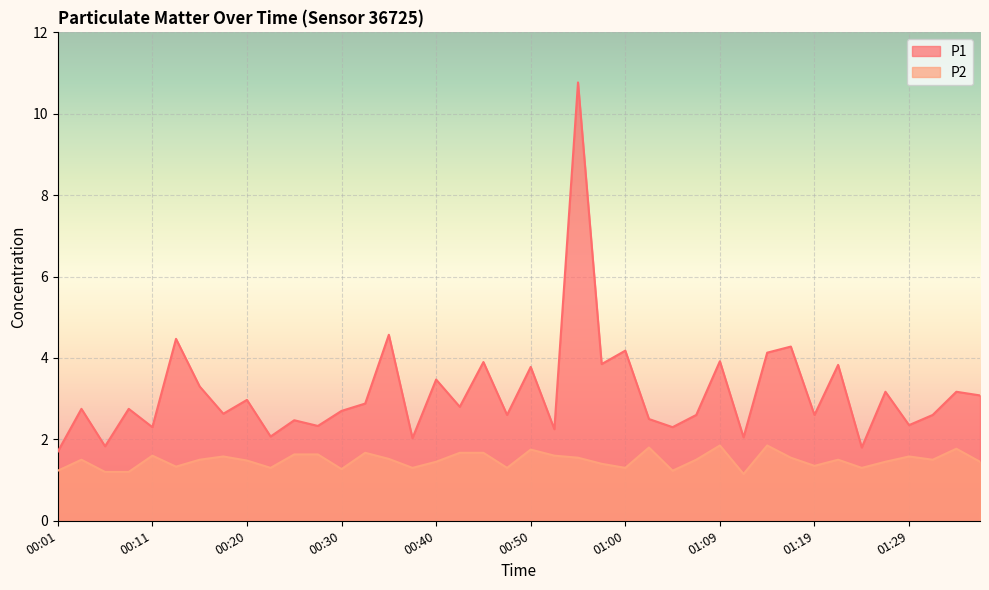

How many lines are shown in the chart?

2